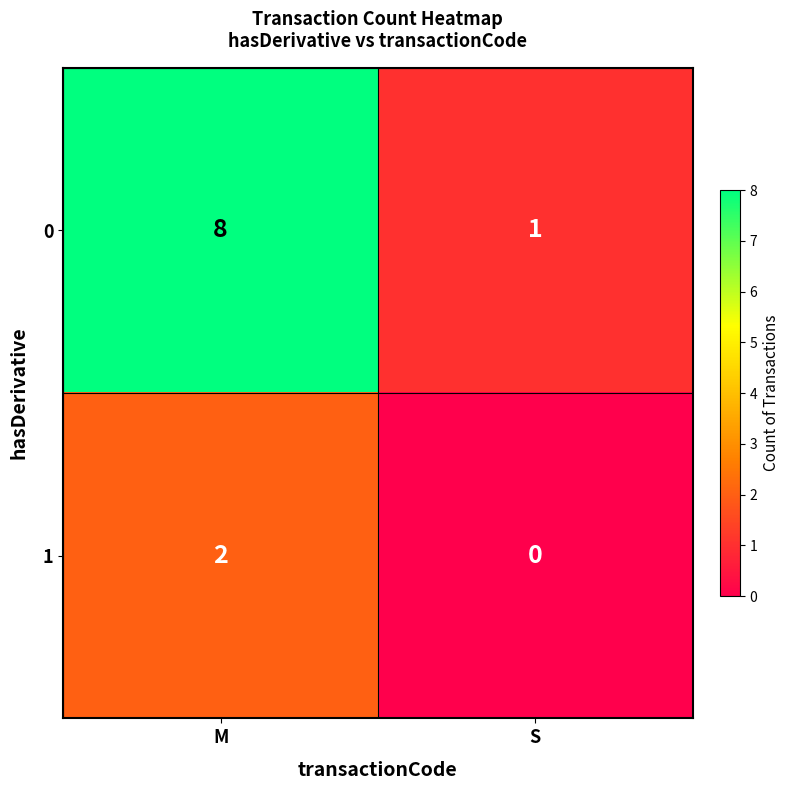

What is the difference between the highest and lowest values at S?

1